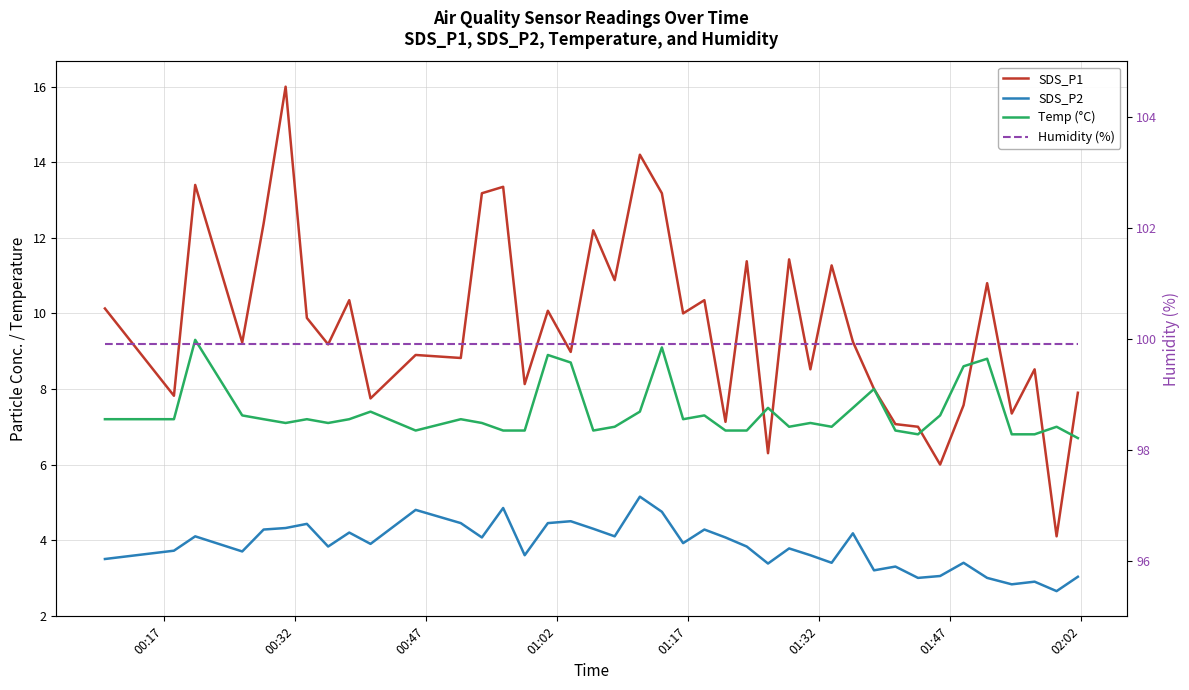

What is the difference between the maximum and second lowest values in the Temp (°C) series?

2.5